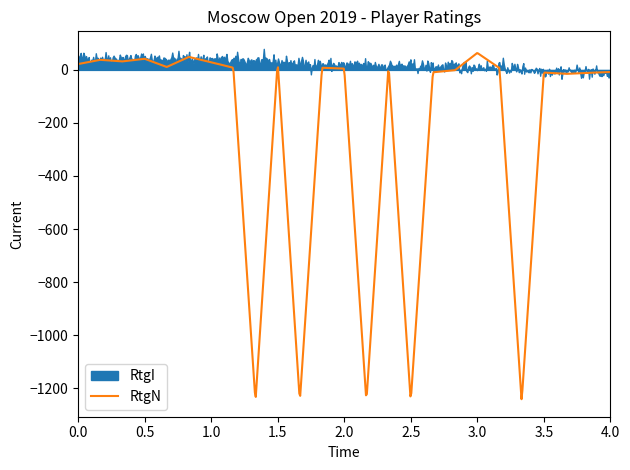

The value of RtgN at 16 is 298. True or false?

False